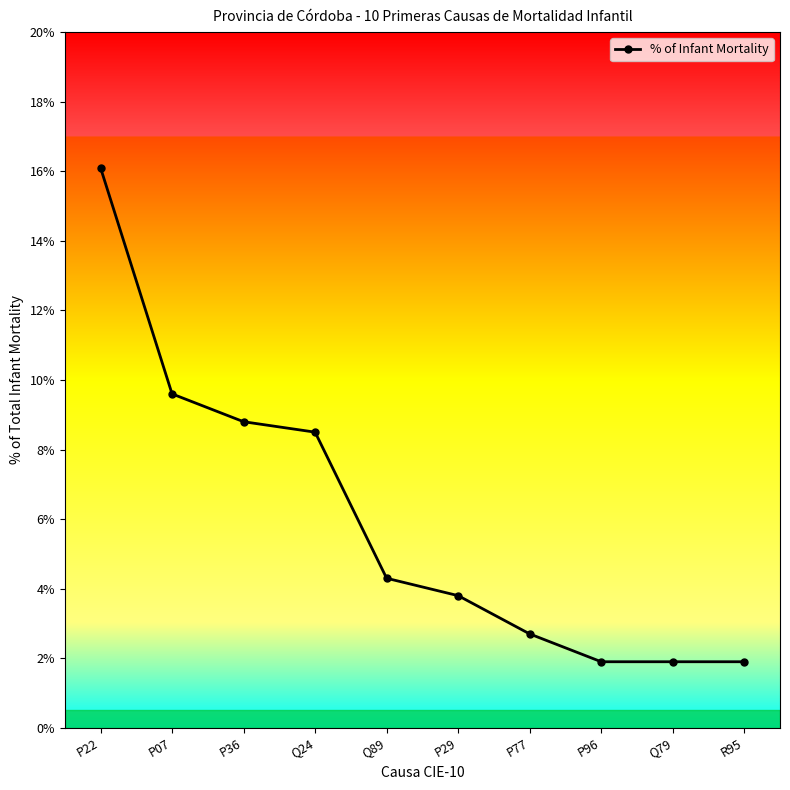

What is the maximum value shown in the chart?

16.1